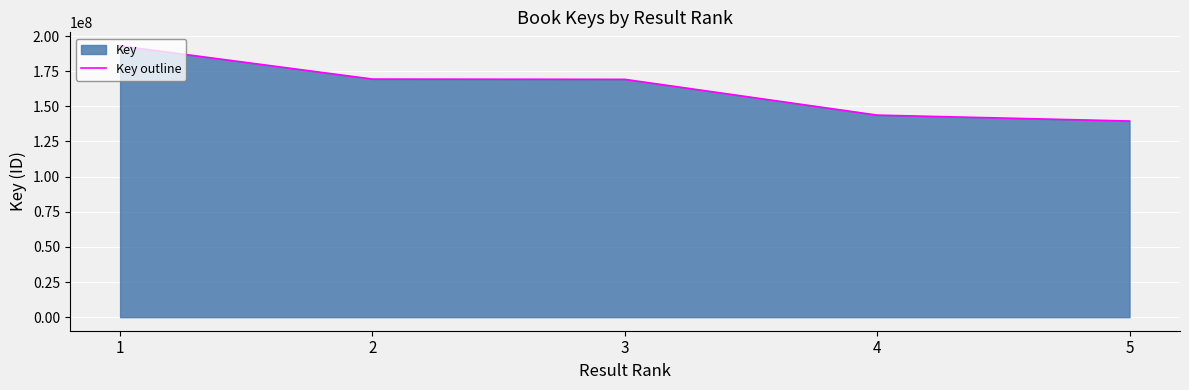

What is the value of the 3rd point from the left?

169197301